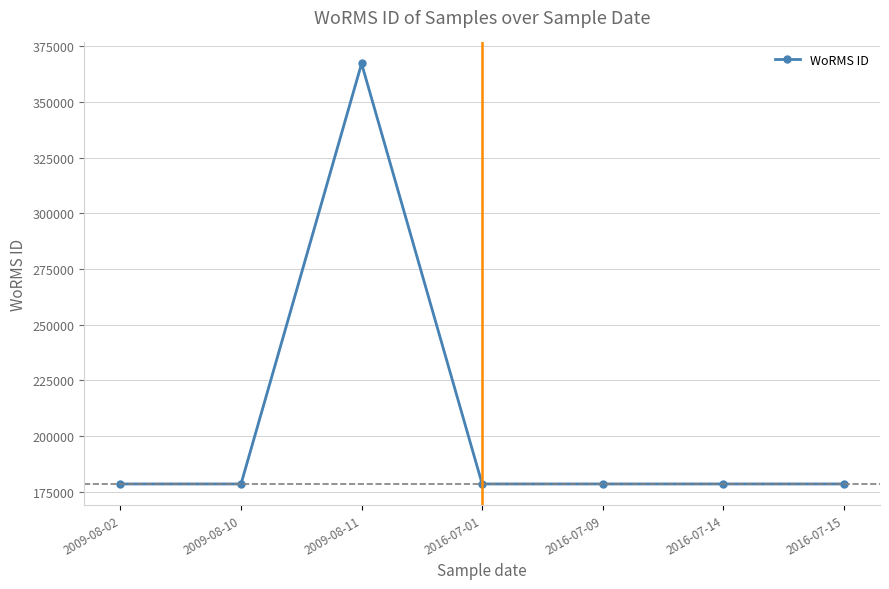

Rank the categories by value from highest to lowest.

2009-08-11, 2009-08-02, 2009-08-10, 2016-07-01, 2016-07-09, 2016-07-14, 2016-07-15